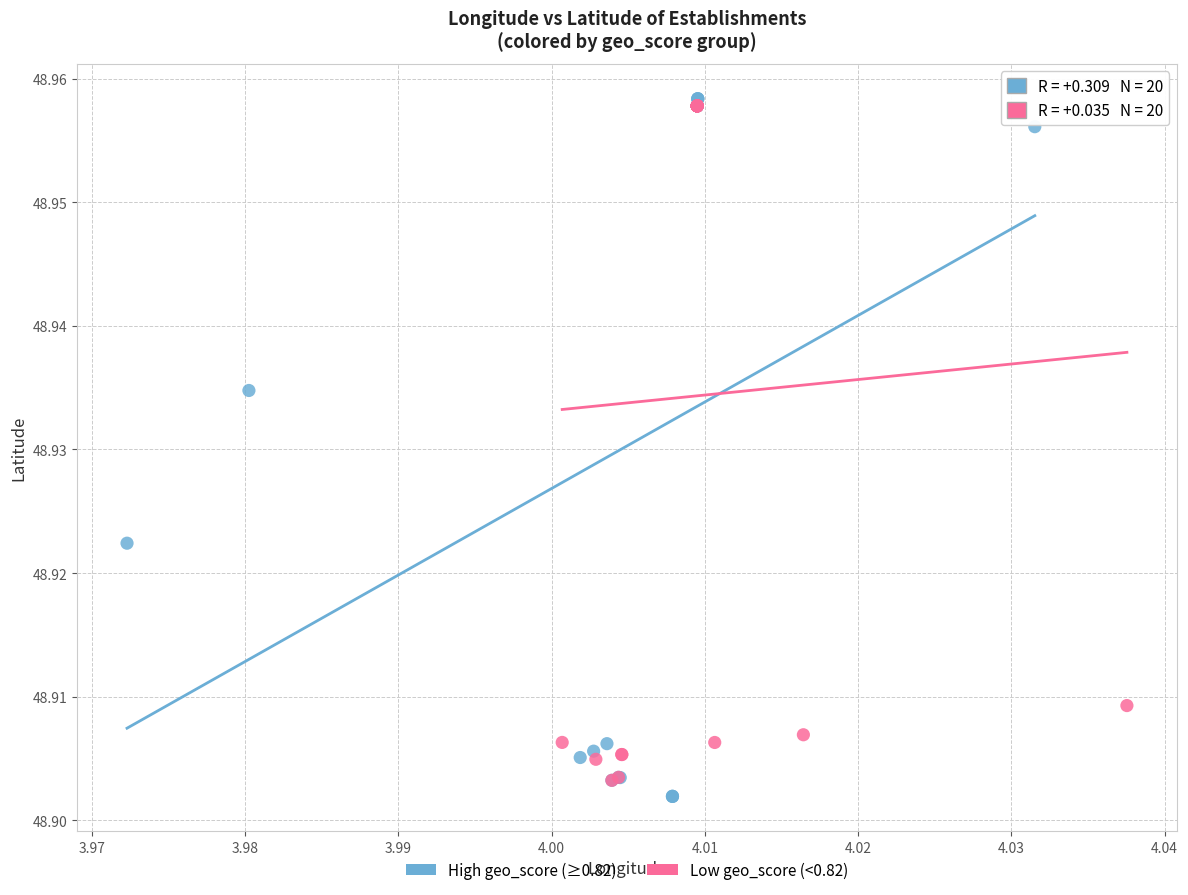

Which series has the largest Y range (max minus min)?

High geo_score (≥0.82)